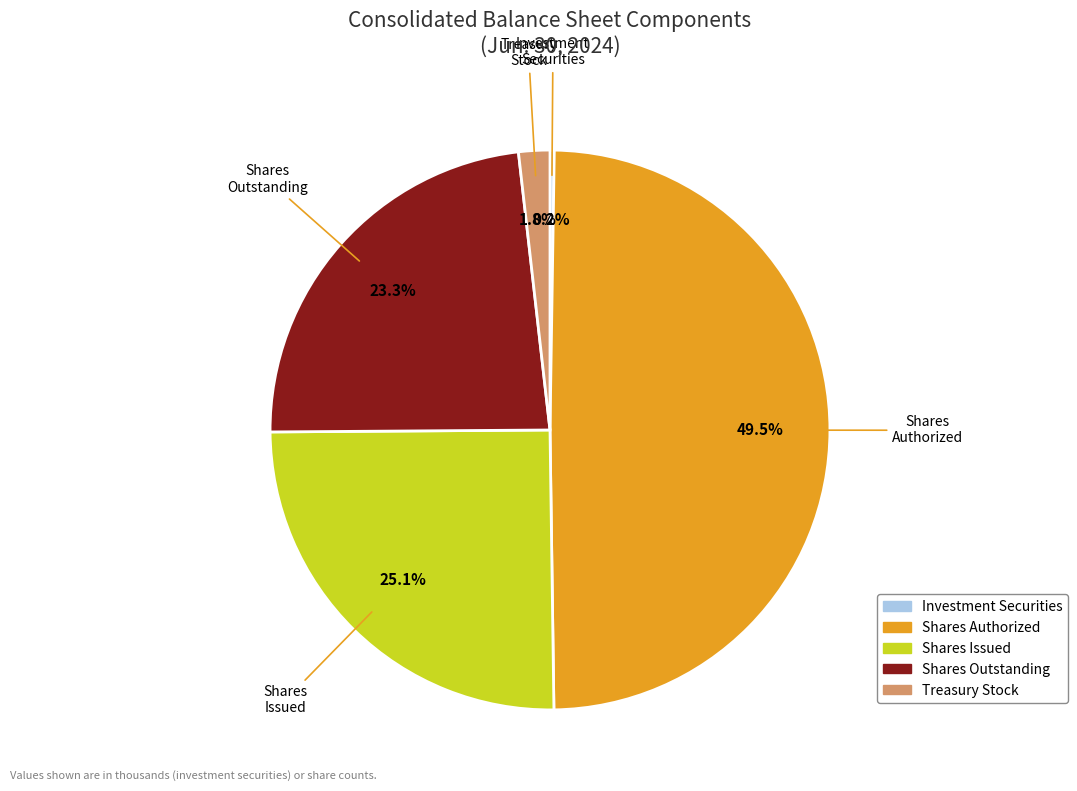

Is there any slice that represents more than half of the pie?

No